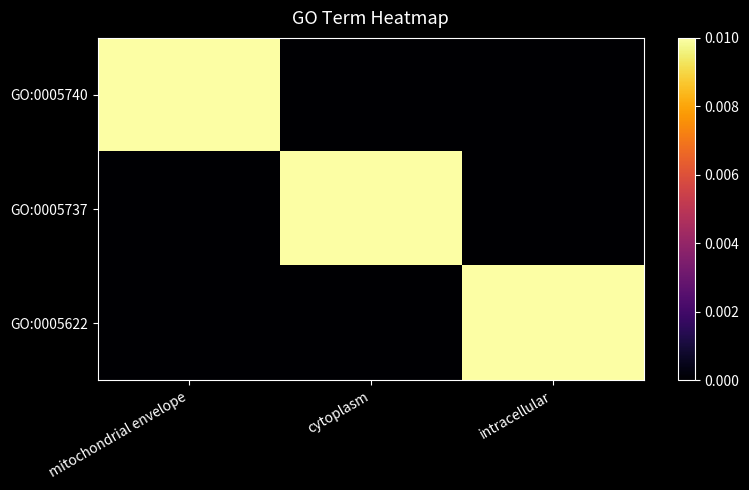

List the series in order of their peak value, lowest first.

GO:0005740, GO:0005737, GO:0005622